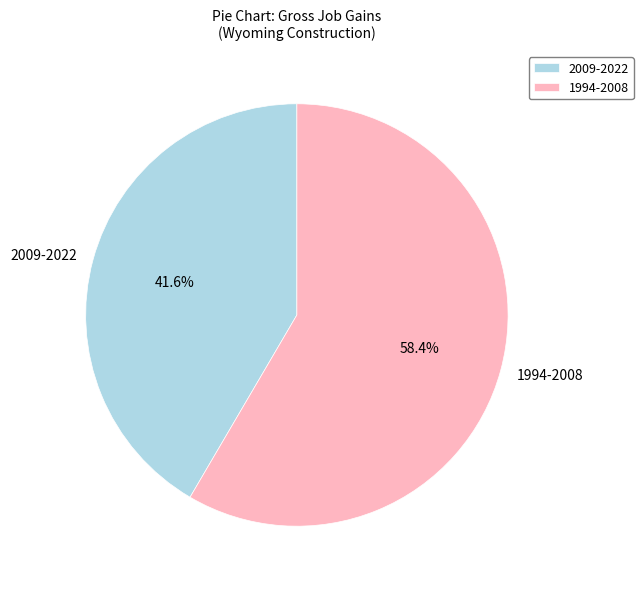

To the nearest percent, what is the difference between the largest and smallest slice percentages?

17%